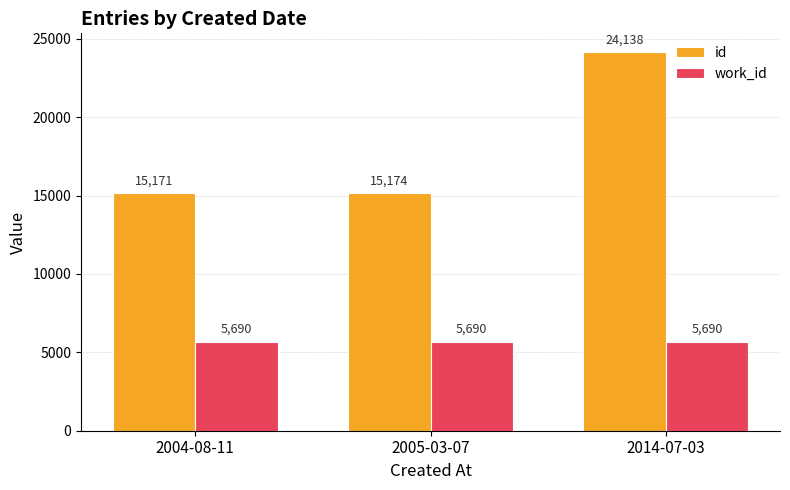

List the labels in order of id value, largest first.

2014-07-03, 2005-03-07, 2004-08-11